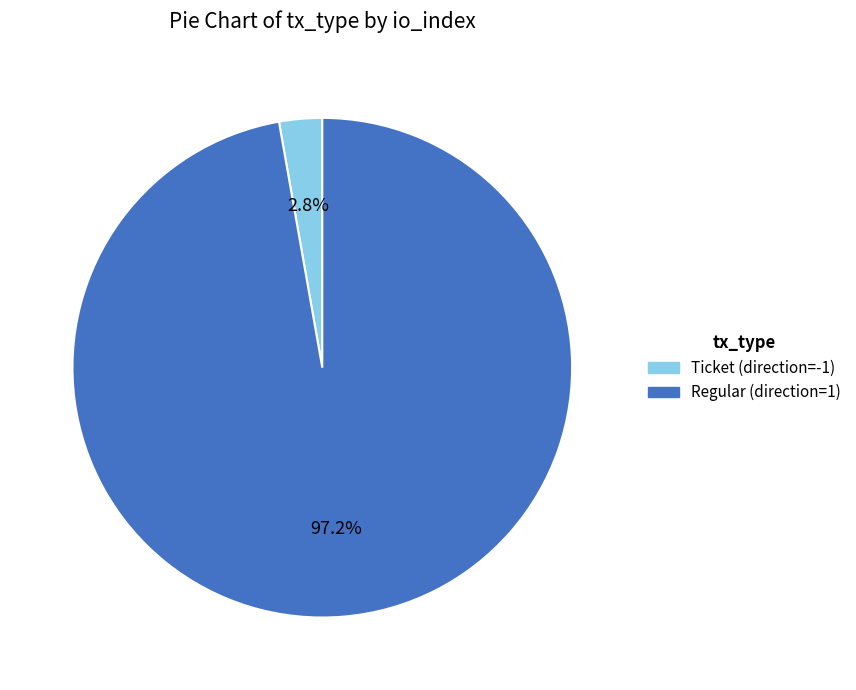

To the nearest percent, what is the combined percentage of Ticket (direction=-1) and Regular (direction=1)?

100%